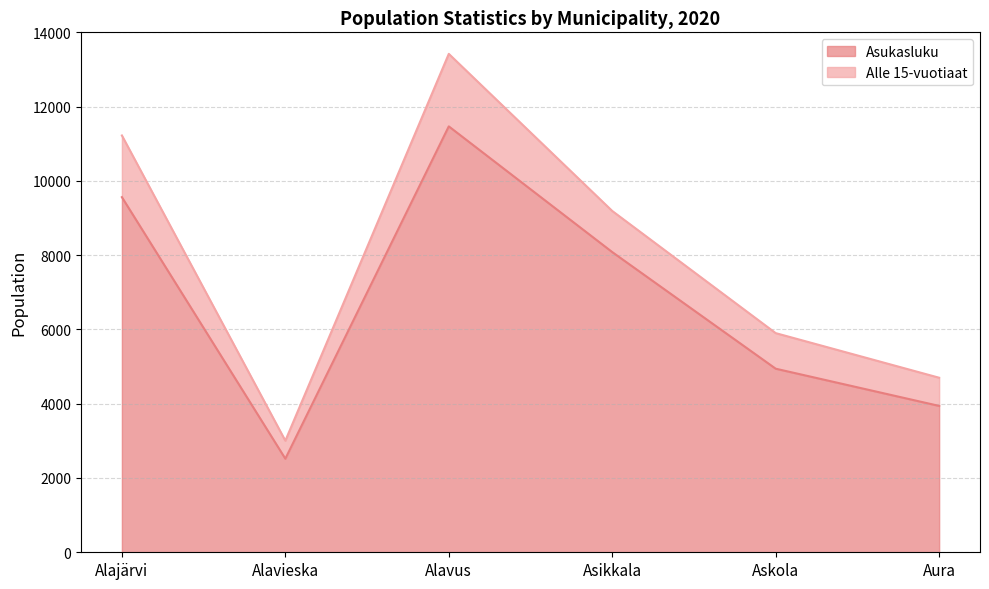

What is the label of the 5th point from the left?

Askola